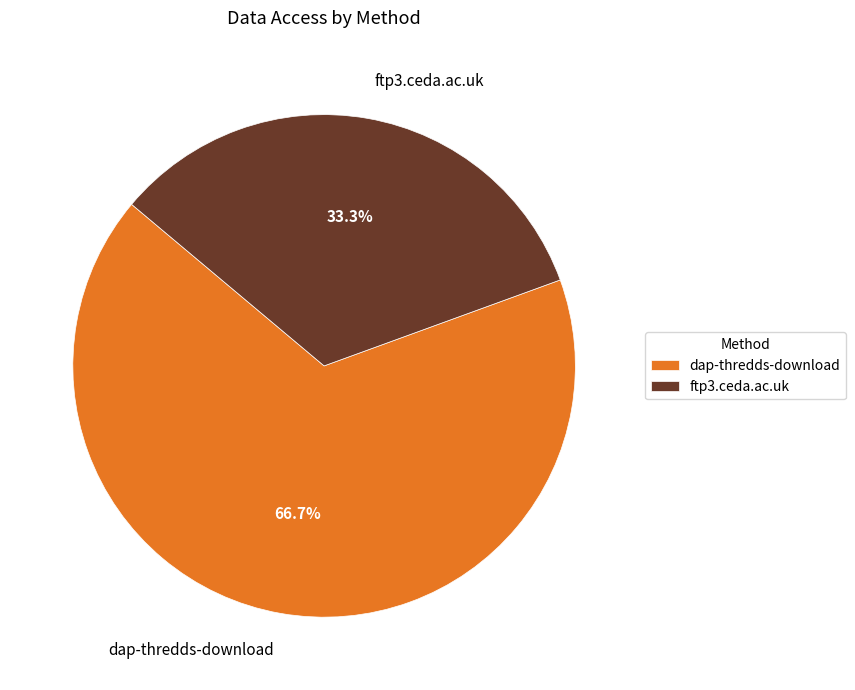

Which slice is the largest?

dap-thredds-download